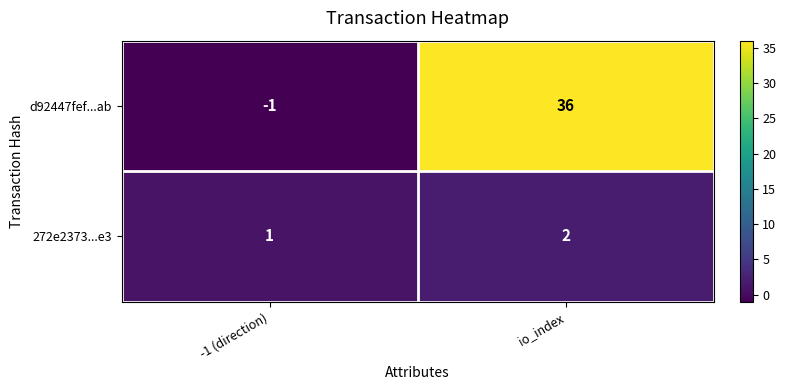

Which series has the widest spread of values?

d92447fef...ab